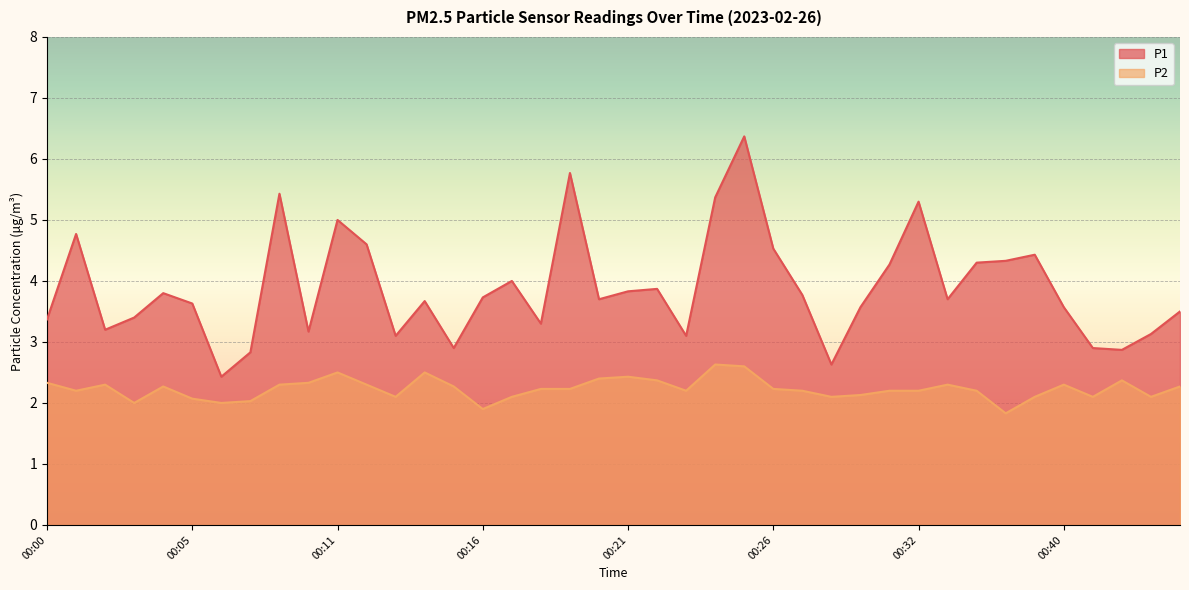

True or false: P1 and P2 intersect in this chart.

False